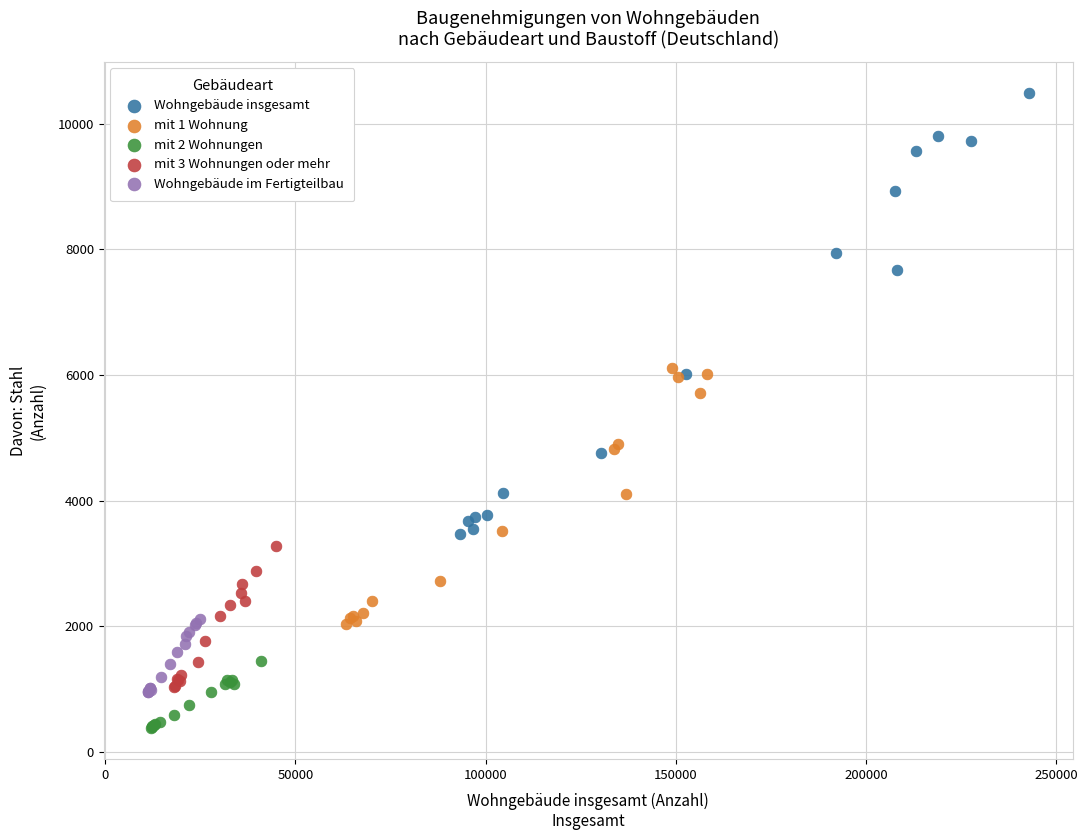

Which series contains the lowest Y value?

mit 2 Wohnungen